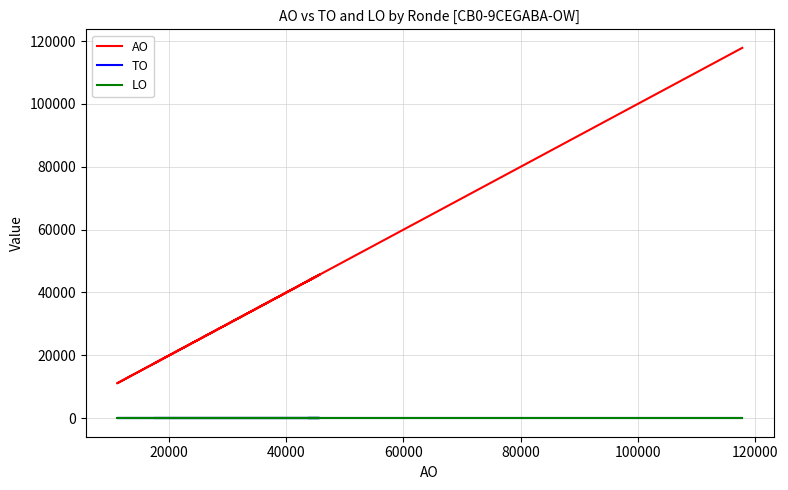

True or false: AO has more than 2 interior local peaks.

False